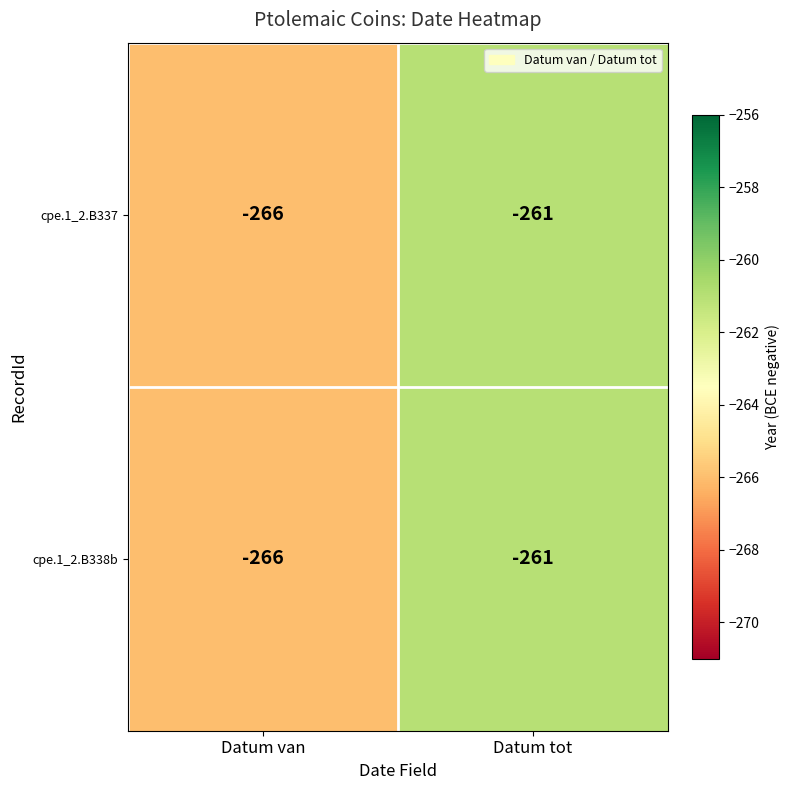

The value of cpe.1_2.B338b at Datum van is -402. True or false?

False